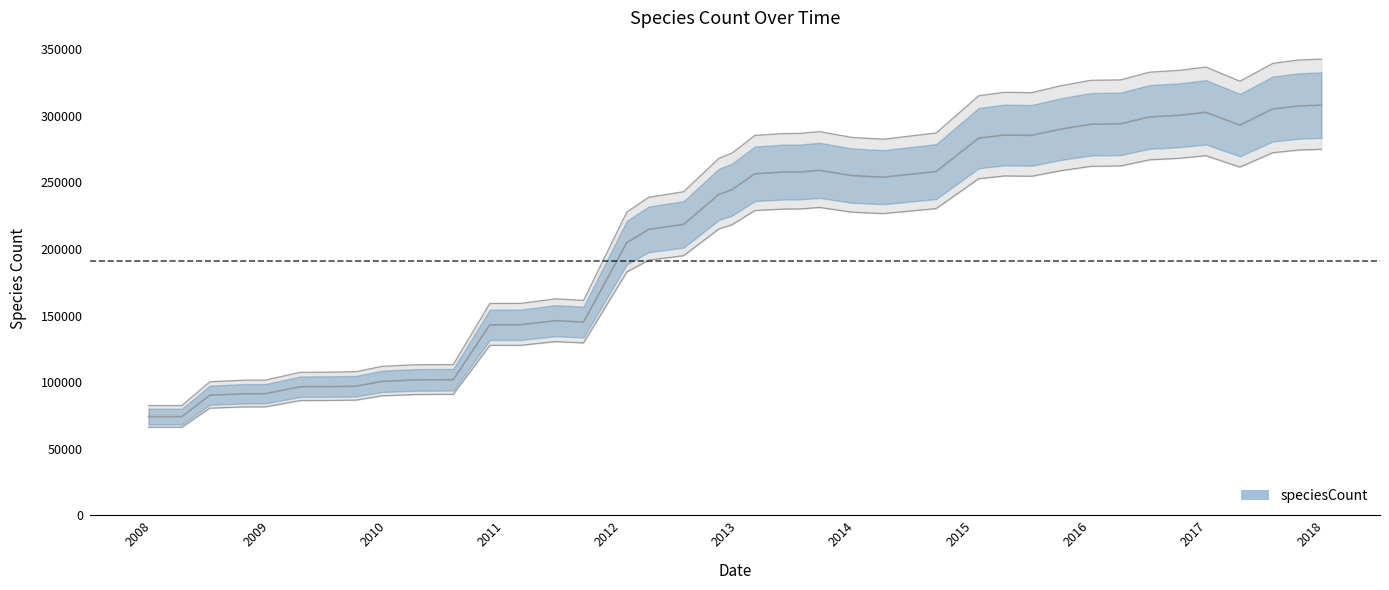

True or false: there are more than 1 points higher than both neighbors.

True